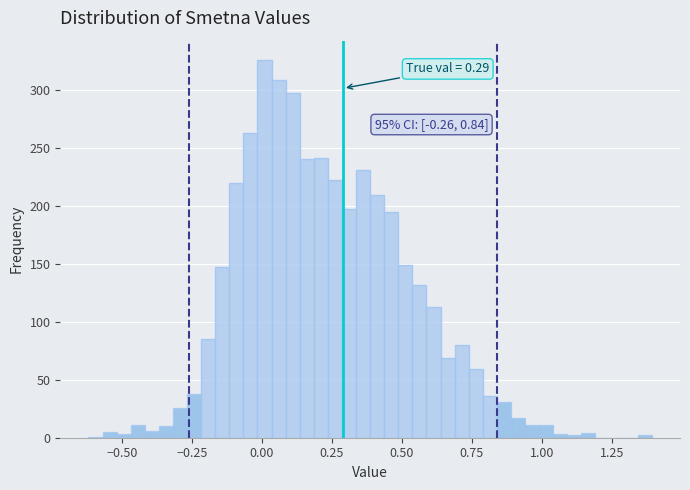

Read against the x-axis, roughly where is the centre of the tallest bar?

0.00